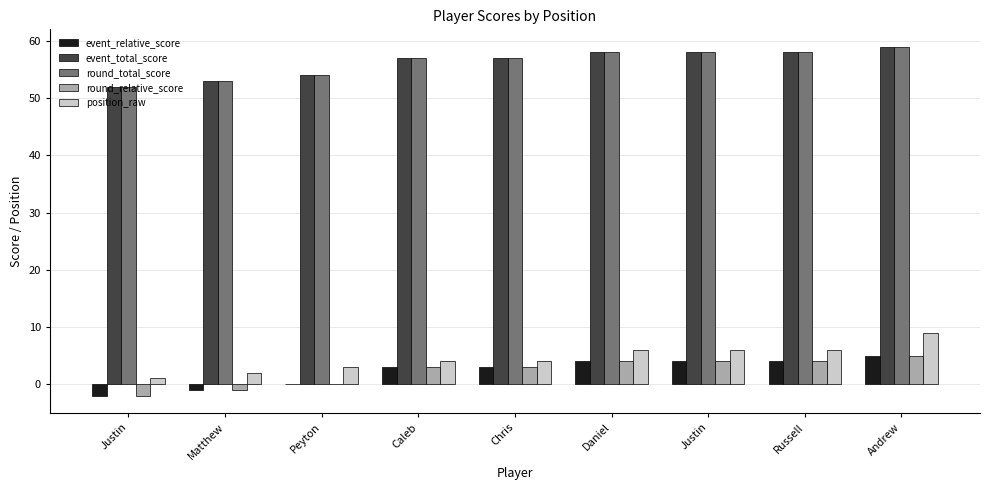

At which label does round_relative_score first exceed 3?

Daniel